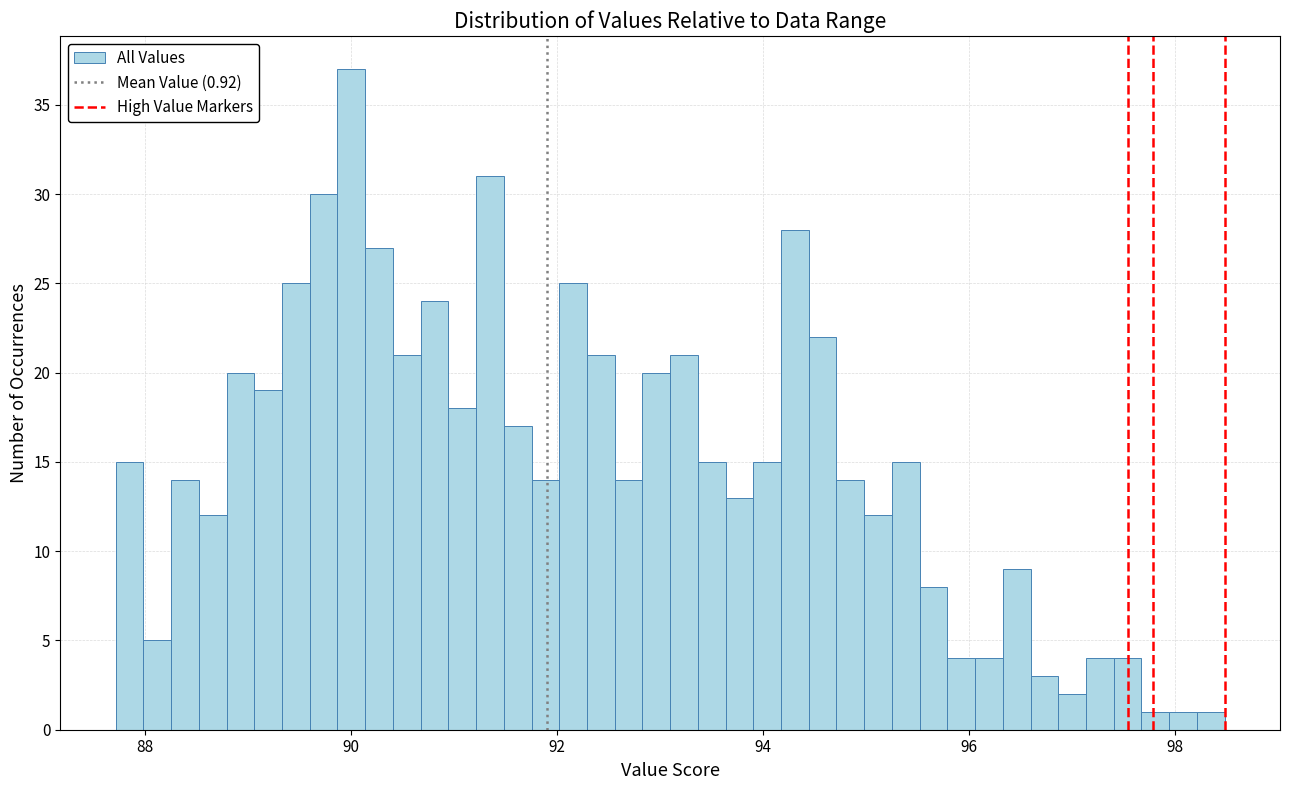

Read against the x-axis, roughly where is the centre of the tallest bar?

90.0